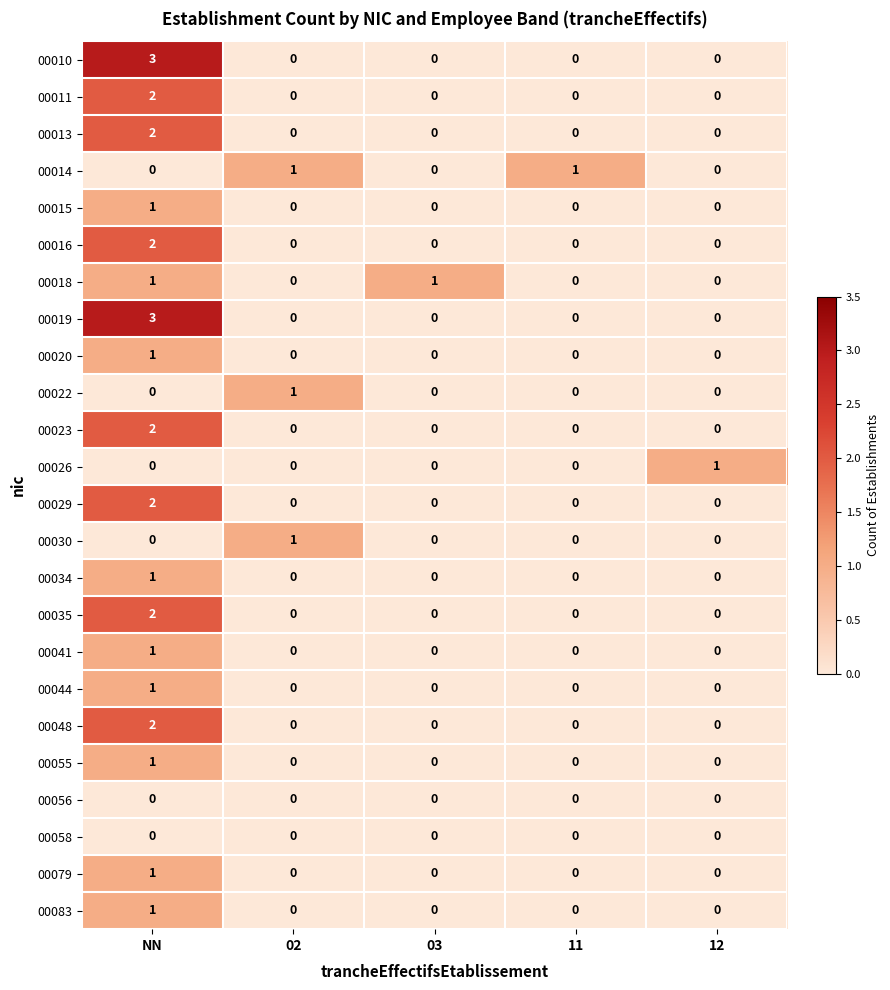

What is the greatest value displayed?

3